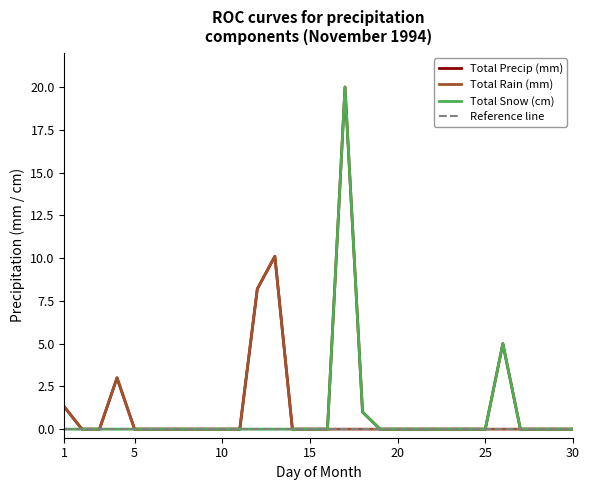

How many lines are shown in the chart?

4